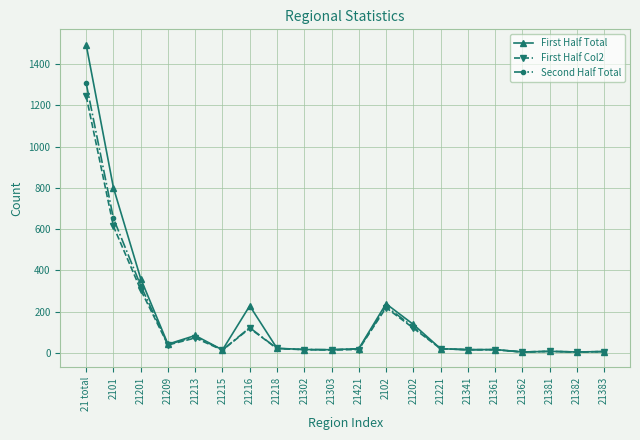

Which series has the largest range (max minus min)?

First Half Total